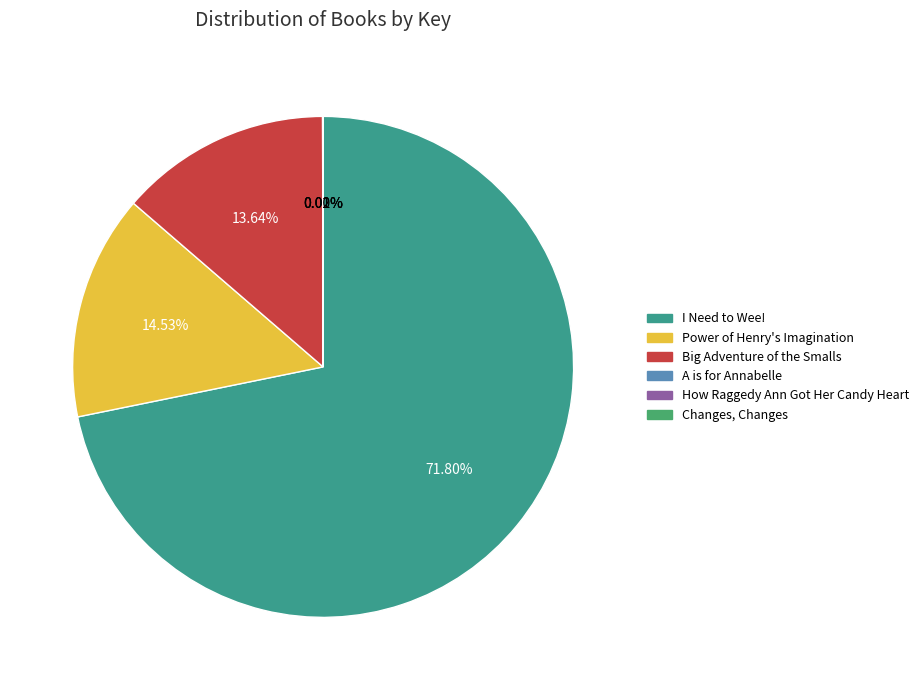

Rank the categories by value from lowest to highest.

Changes, Changes, A is for Annabelle, How Raggedy Ann Got Her Candy Heart, Big Adventure of the Smalls, Power of Henry's Imagination, I Need to Wee!